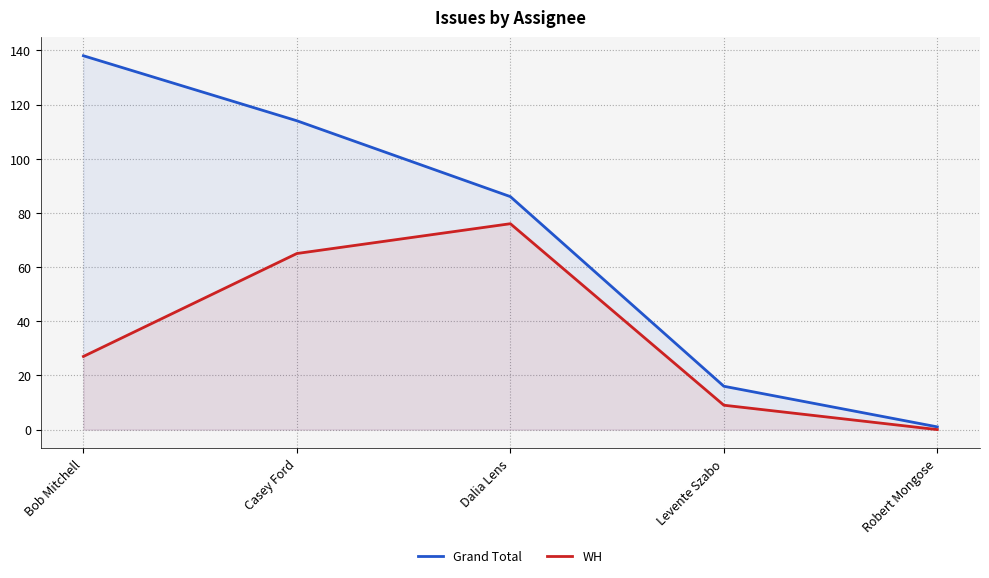

Which series has the largest total across all categories?

Grand Total